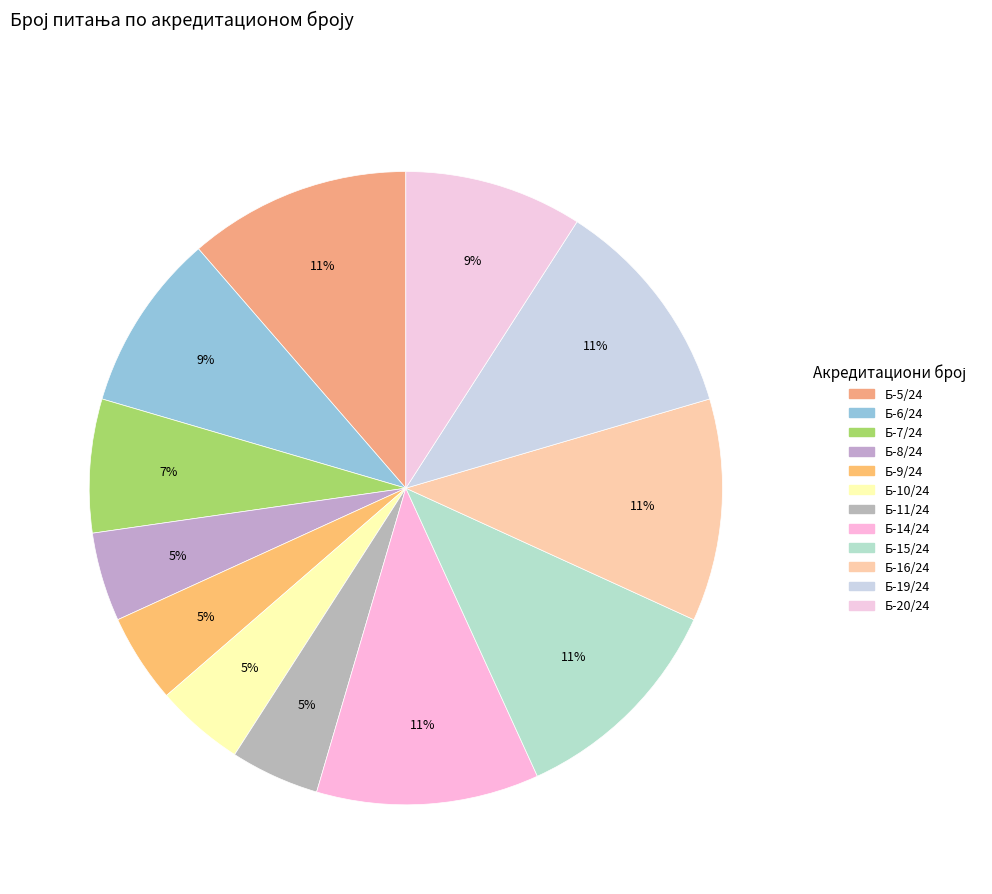

What portion of the pie excludes Б-8/24?

95.5%